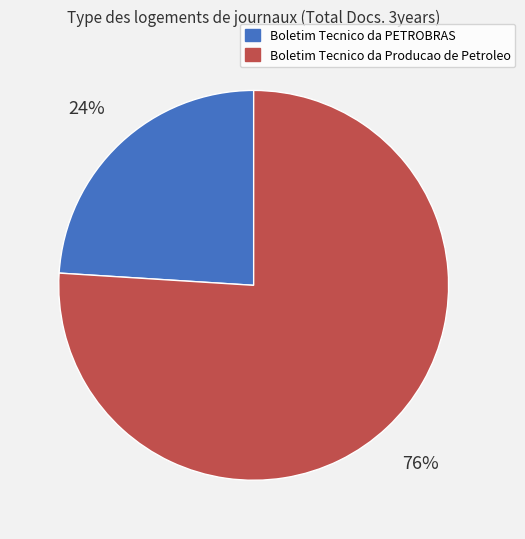

How many slices are in this pie chart?

2